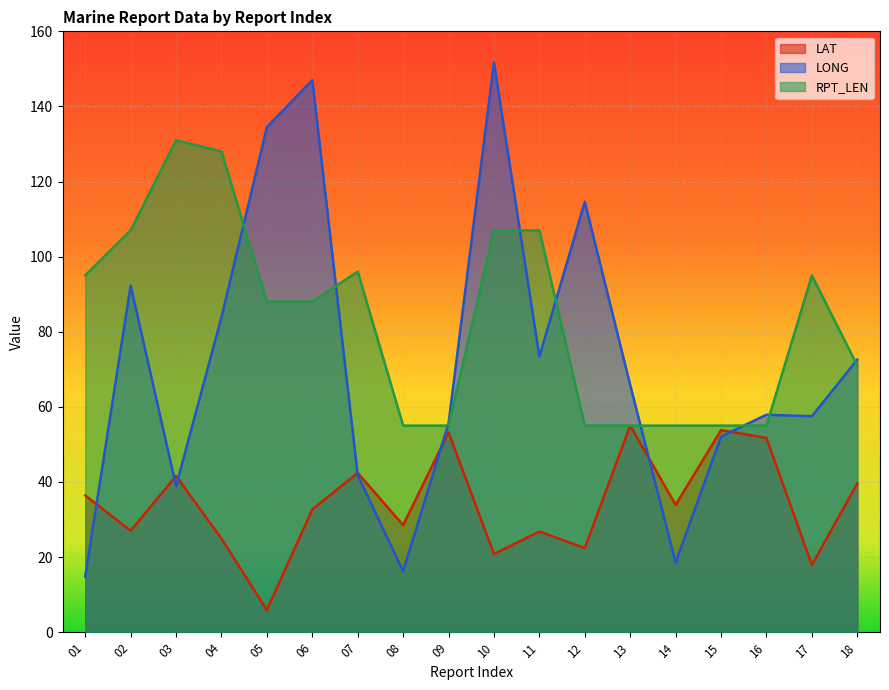

True or false: LAT and LONG cross at least once.

True